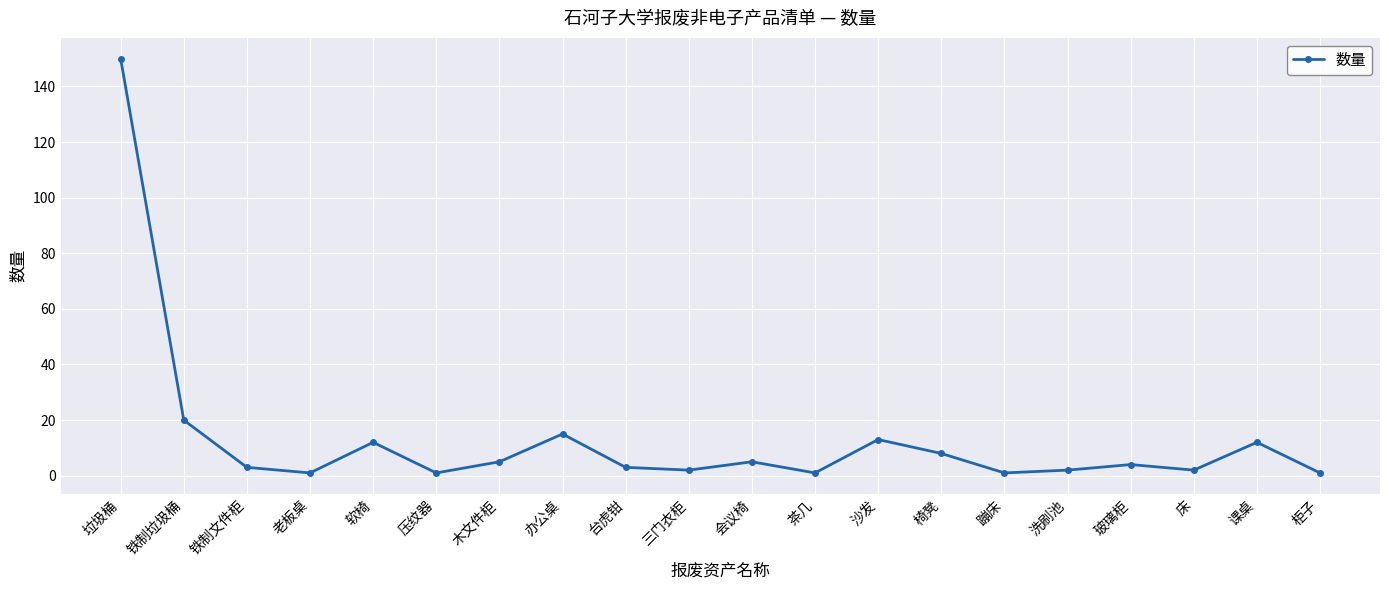

What is the minimum value shown in the chart?

1